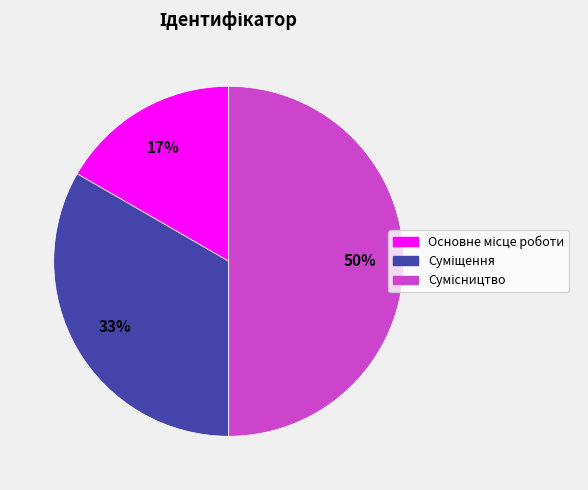

To the nearest percent, what is the difference between the largest and smallest slice percentages?

33%